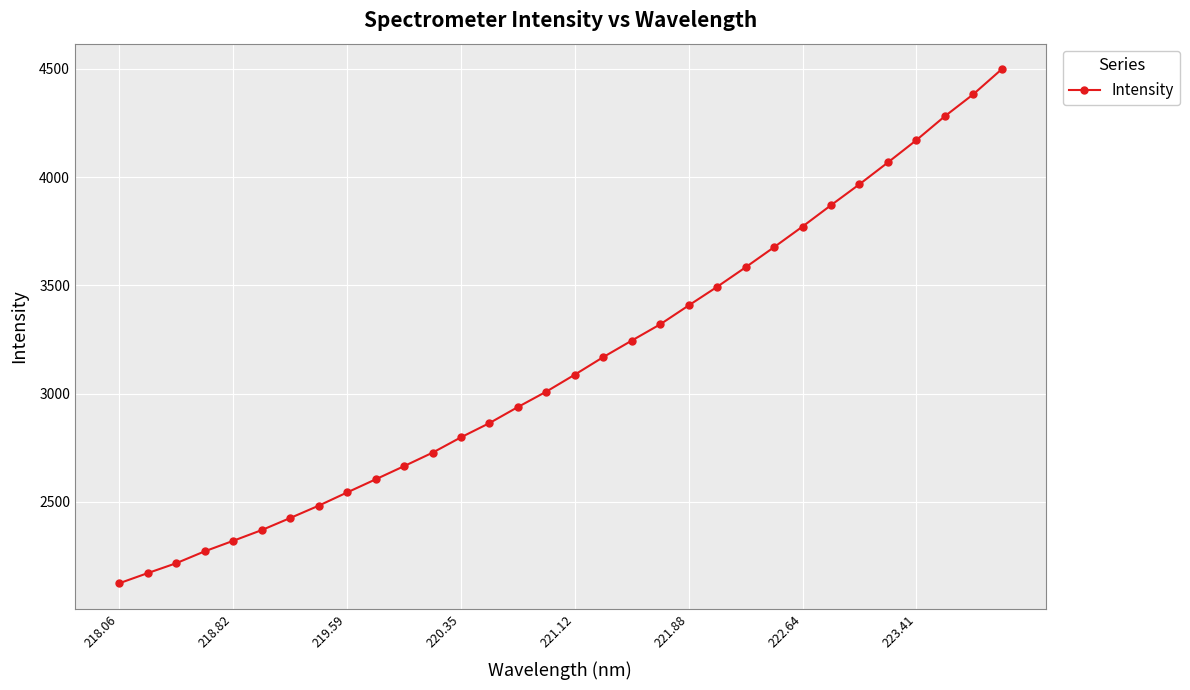

What is the greatest value displayed?

4497.3